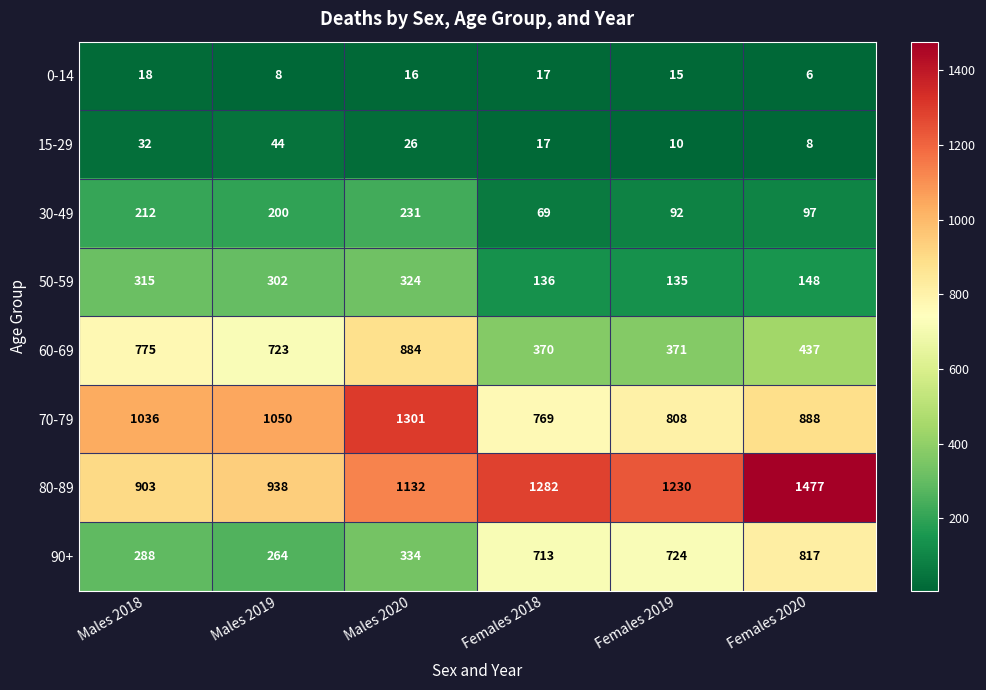

Where does the 0-14 series first go above 16?

Males 2018